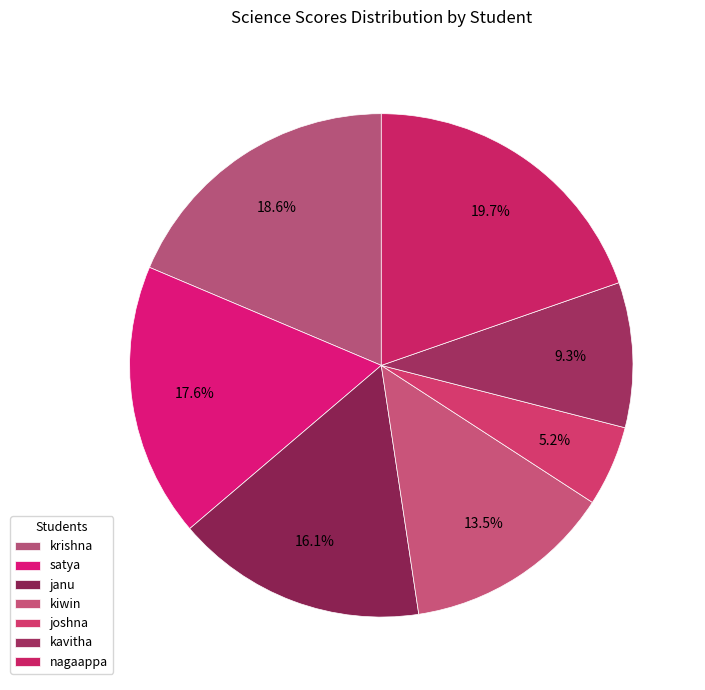

True or false: nagaappa accounts for 29% of the total.

False